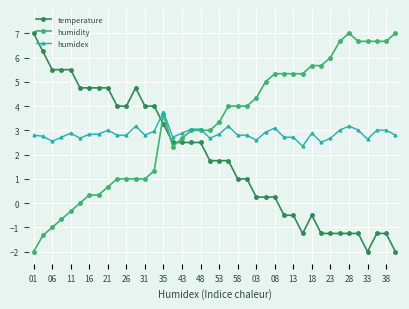

What is the minimum value for temperature?

-2.0